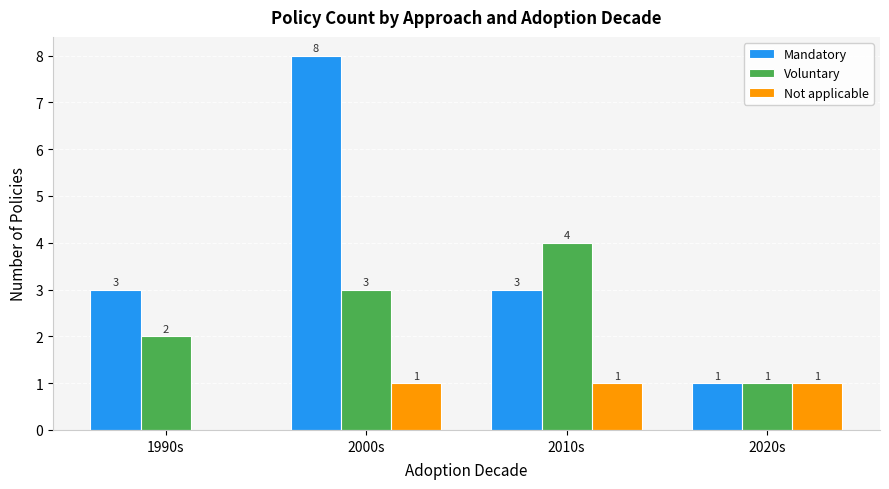

Which series has the largest total across all categories?

Mandatory